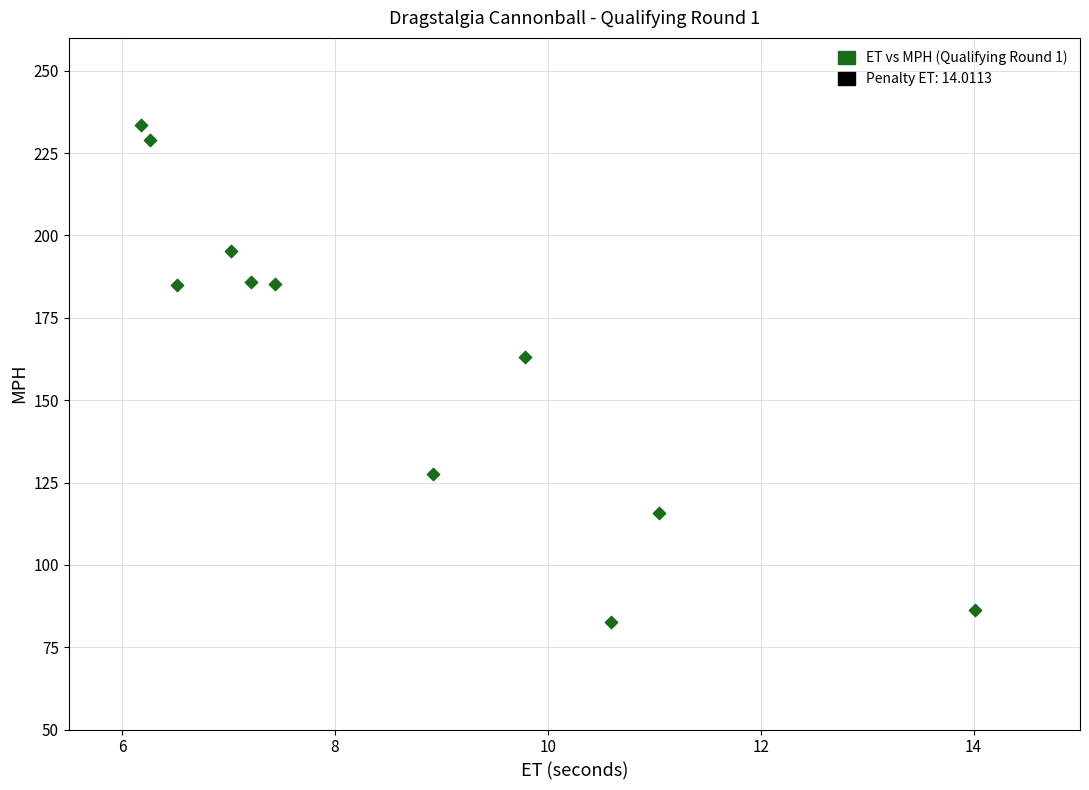

What Y value in the scatter plot is closest to 158?

163.1